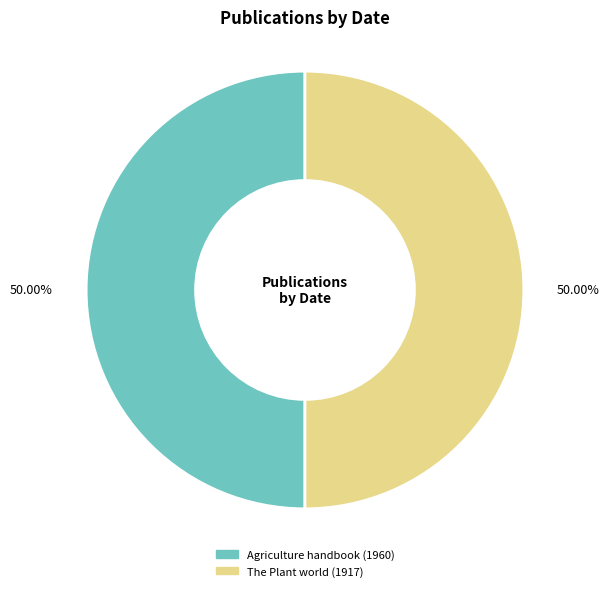

Is it true that Agriculture handbook (1960) is 39% of the pie?

False